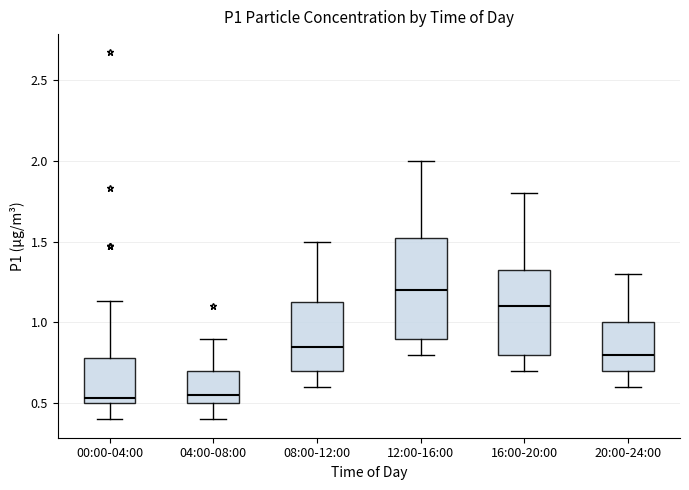

Comparing the boxes themselves (not the whiskers), which one is the tallest?

12:00-16:00